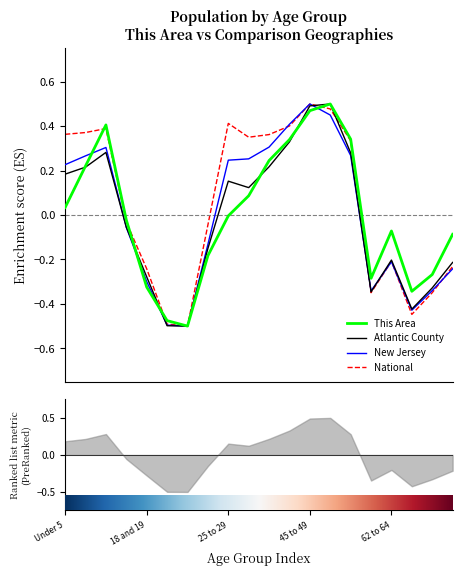

Which series has the largest range (max minus min)?

this_area